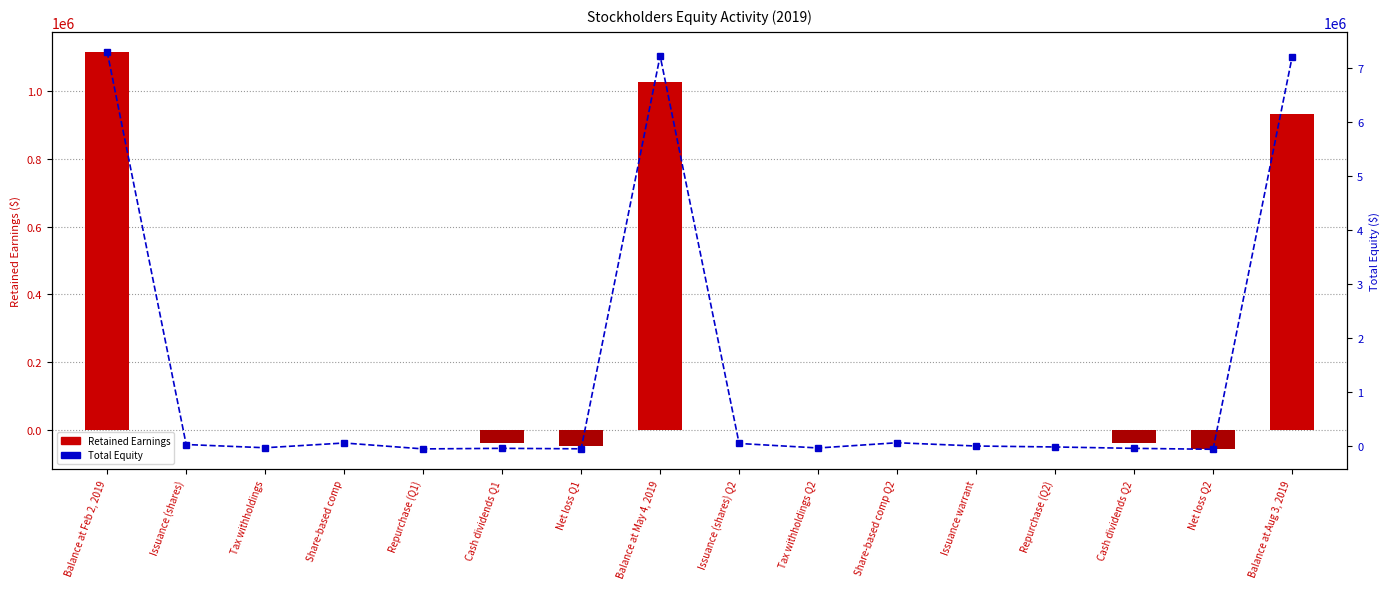

How many groups of bars are there?

16